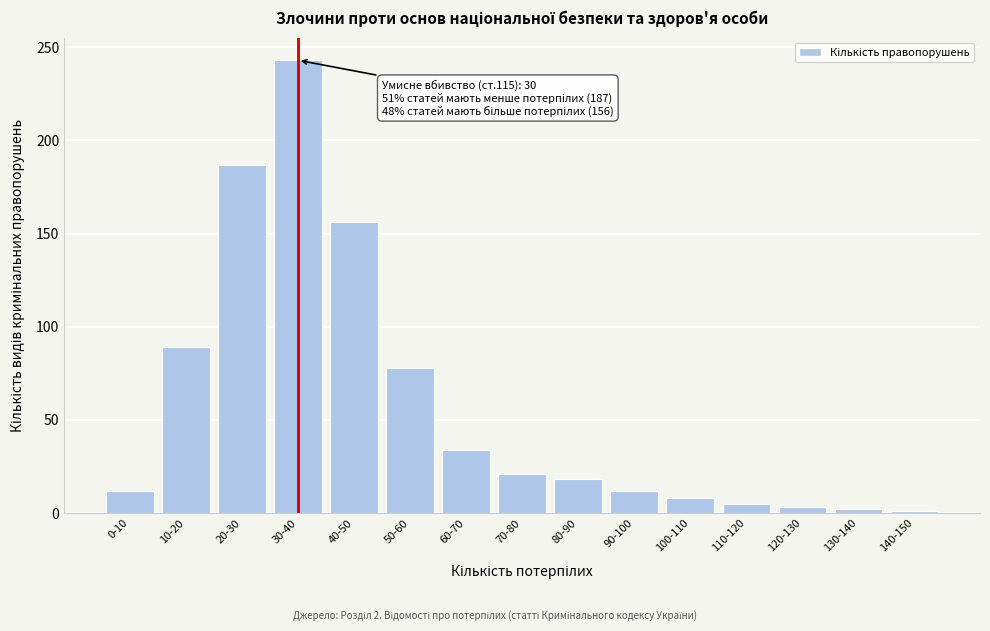

Between 30-40 and 10-20, which is larger?

30-40